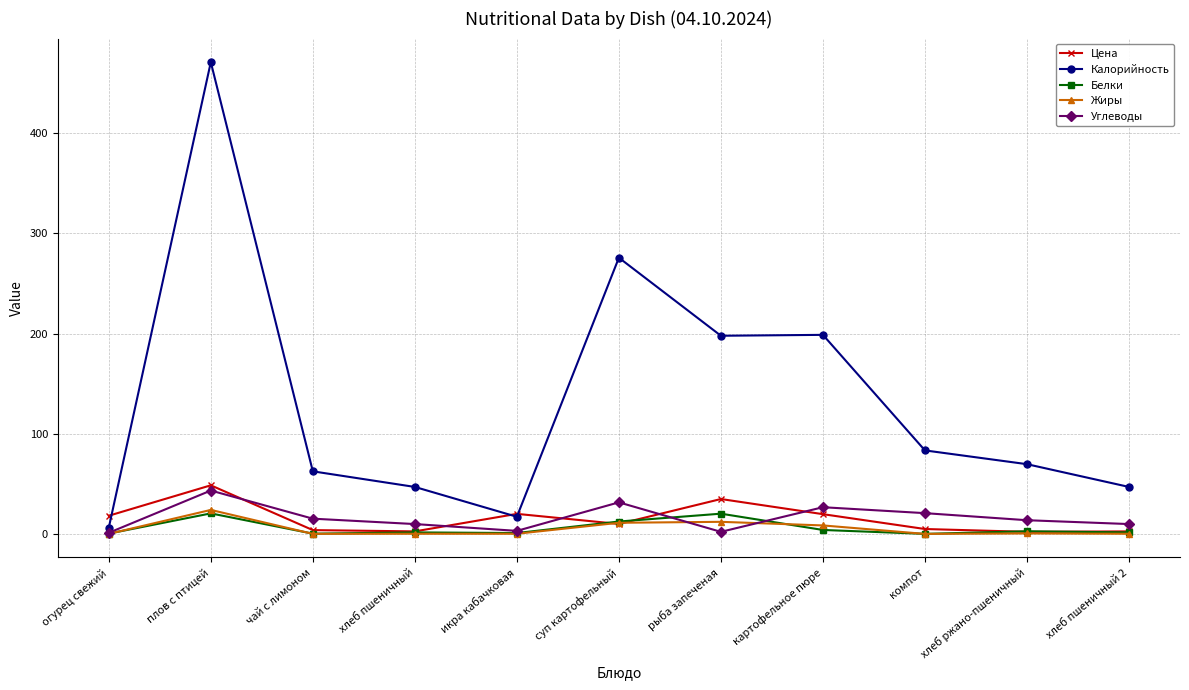

At which category does Калорийность reach its first local peak?

плов с птицей